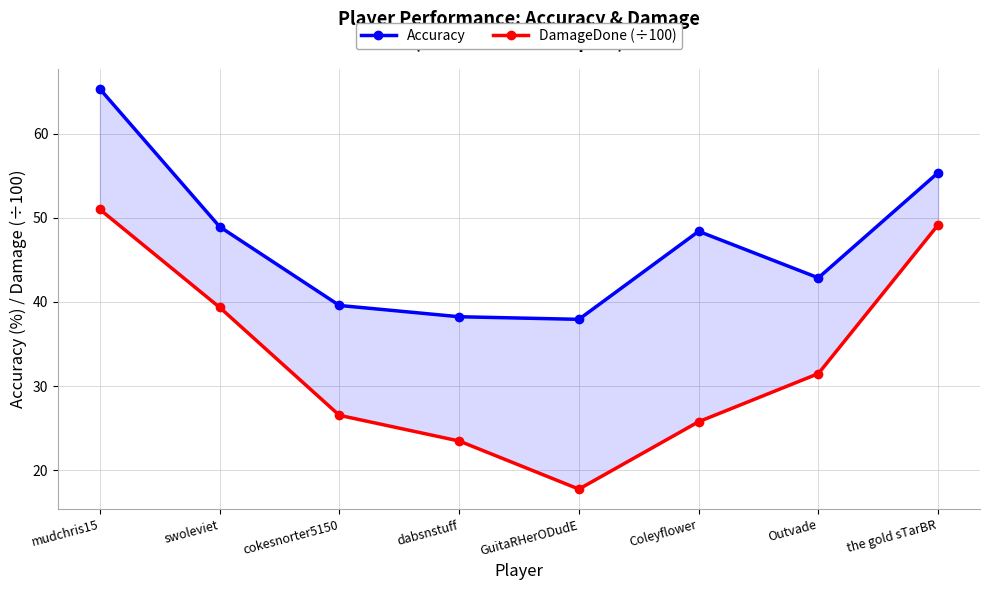

What are all the series names shown in the legend?

Accuracy, DamageDone (÷100)